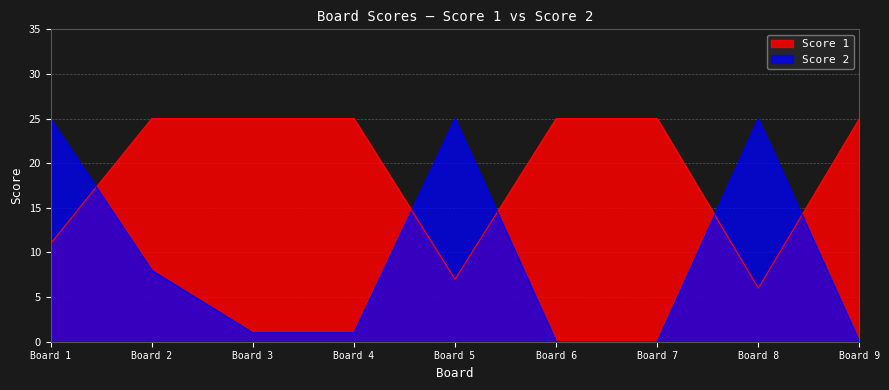

True or false: Score 2 has more than 0 points higher than both neighbors.

True